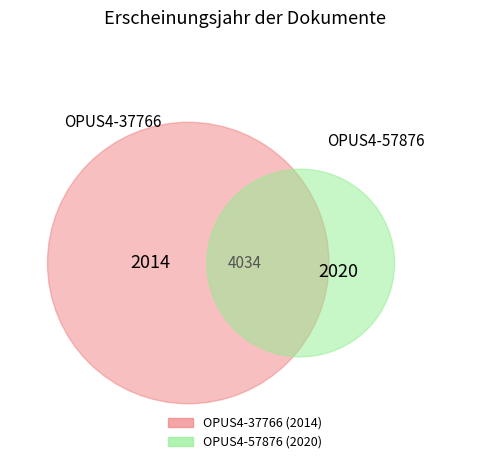

True or false: OPUS4-57876 accounts for 58% of the total.

False